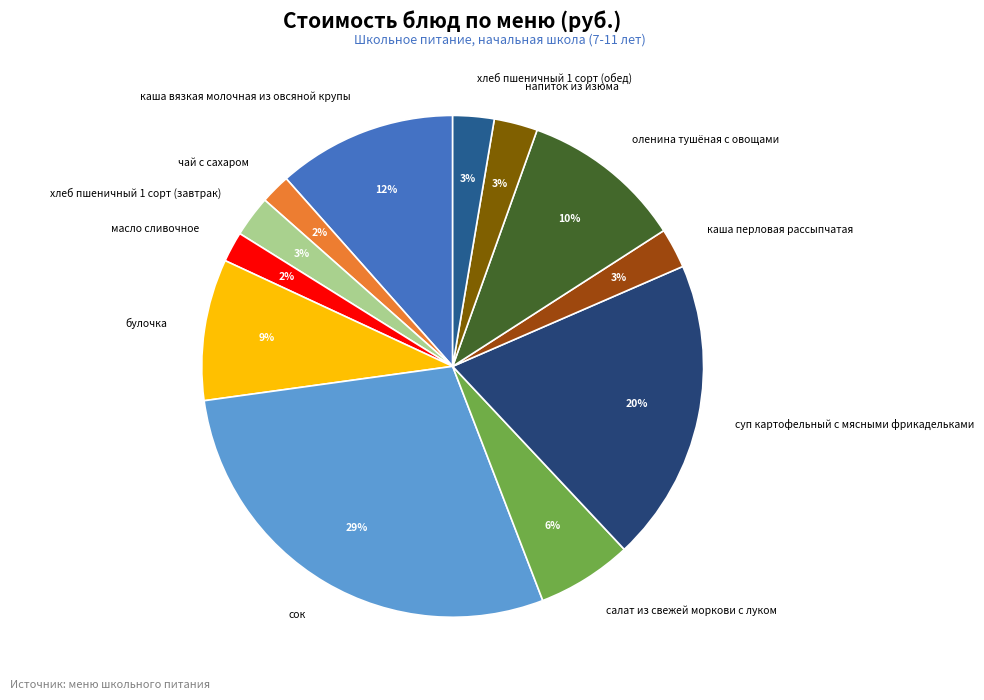

Is the sum of хлеб пшеничный 1 сорт (завтрак) and чай с сахаром greater than half?

No